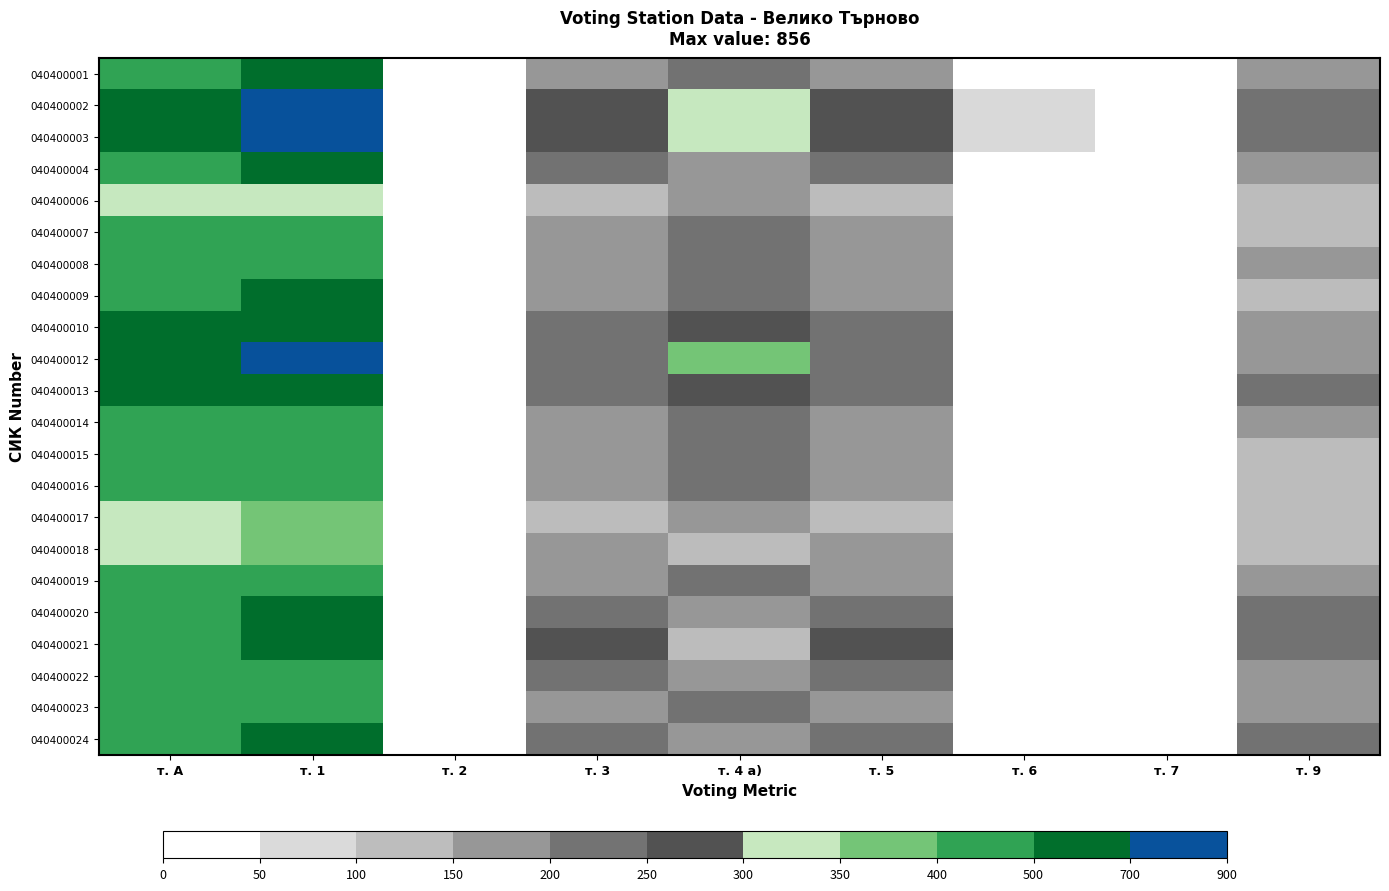

At which category does the chart reach its peak across all series?

т. 1